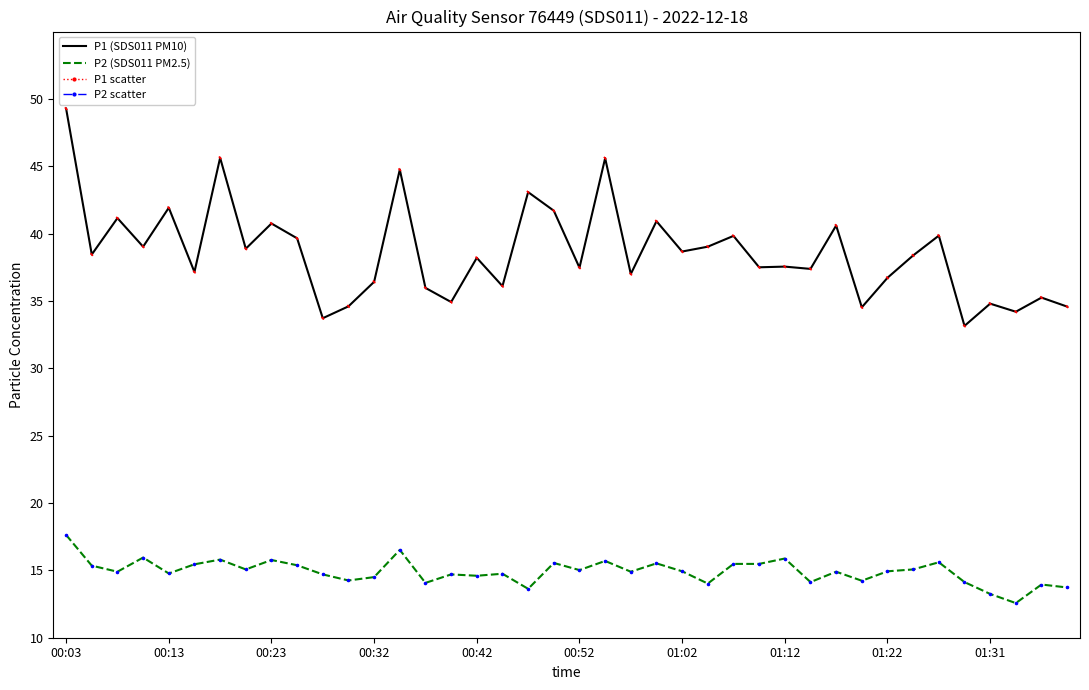

What is the greatest value displayed?

49.3